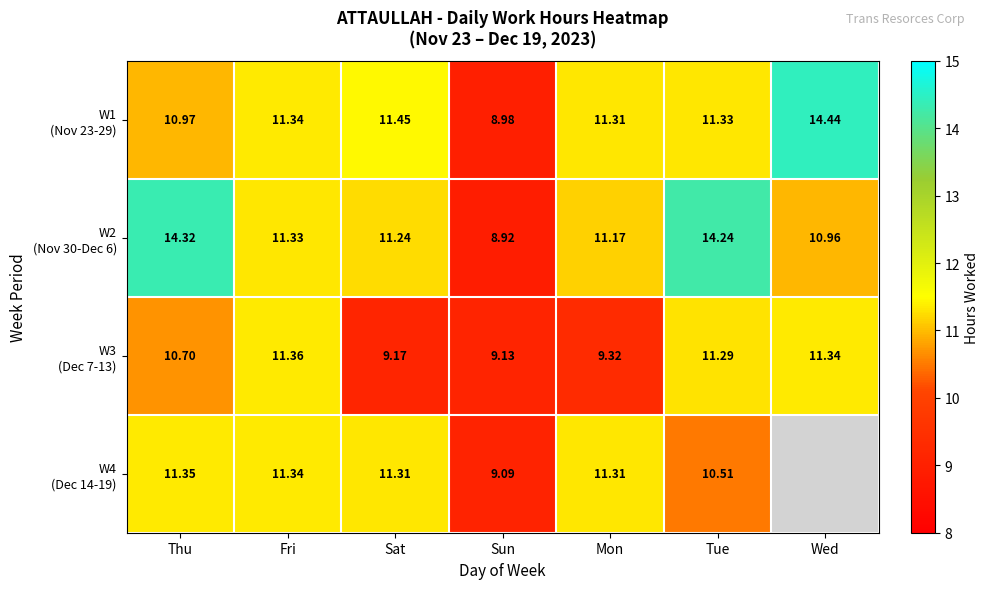

At which category is the sum across all series the highest?

Tue